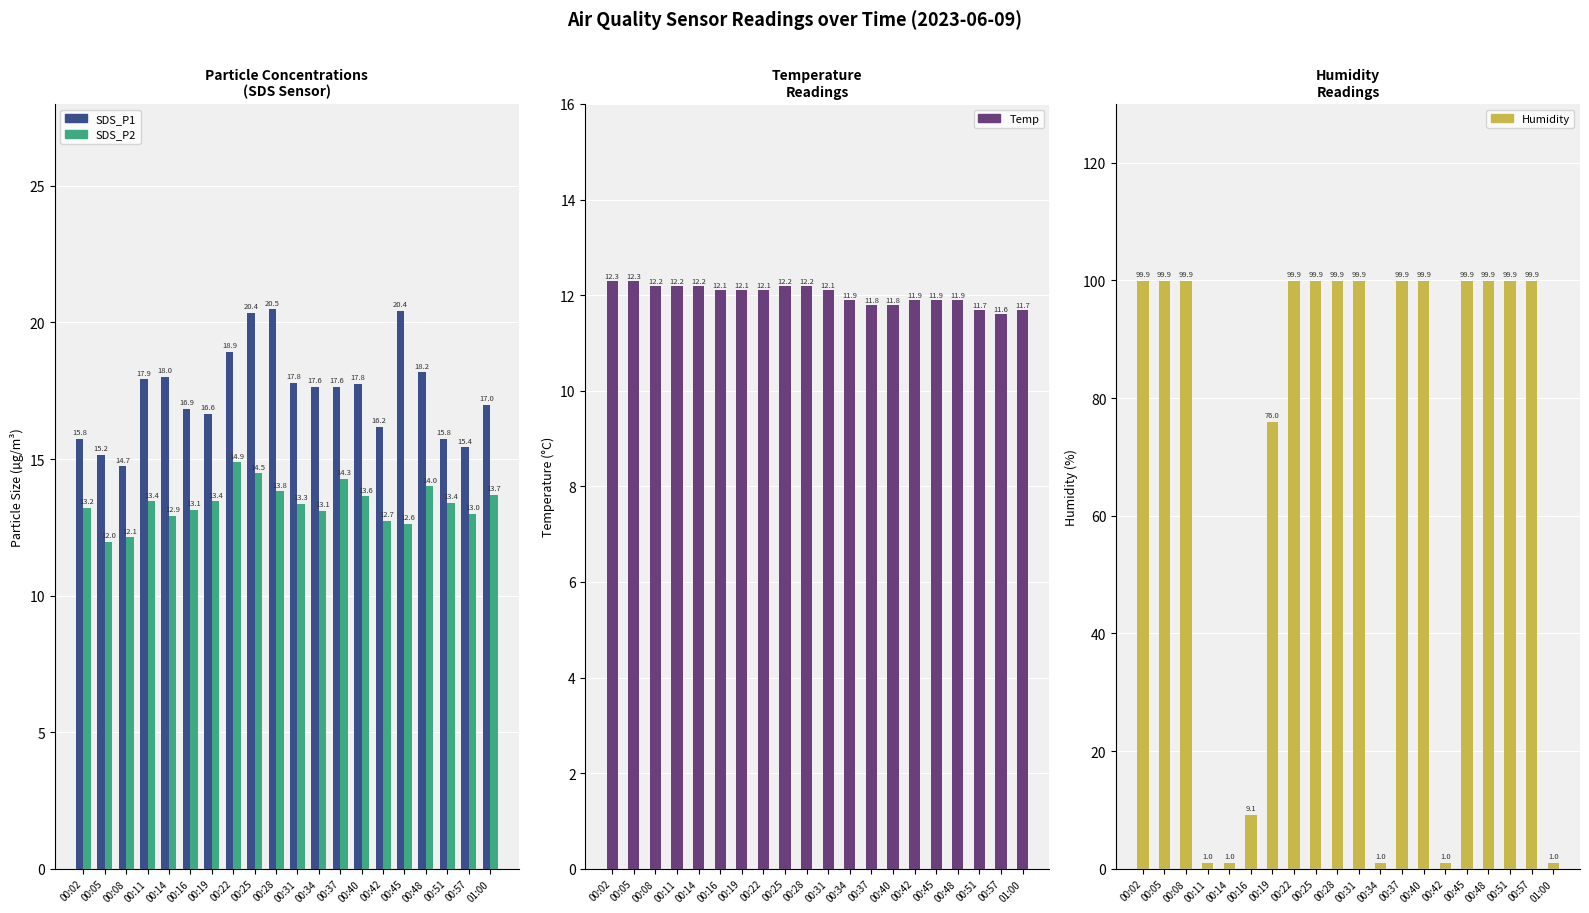

What value does the SDS_P2 series have at 00:31?

13.3